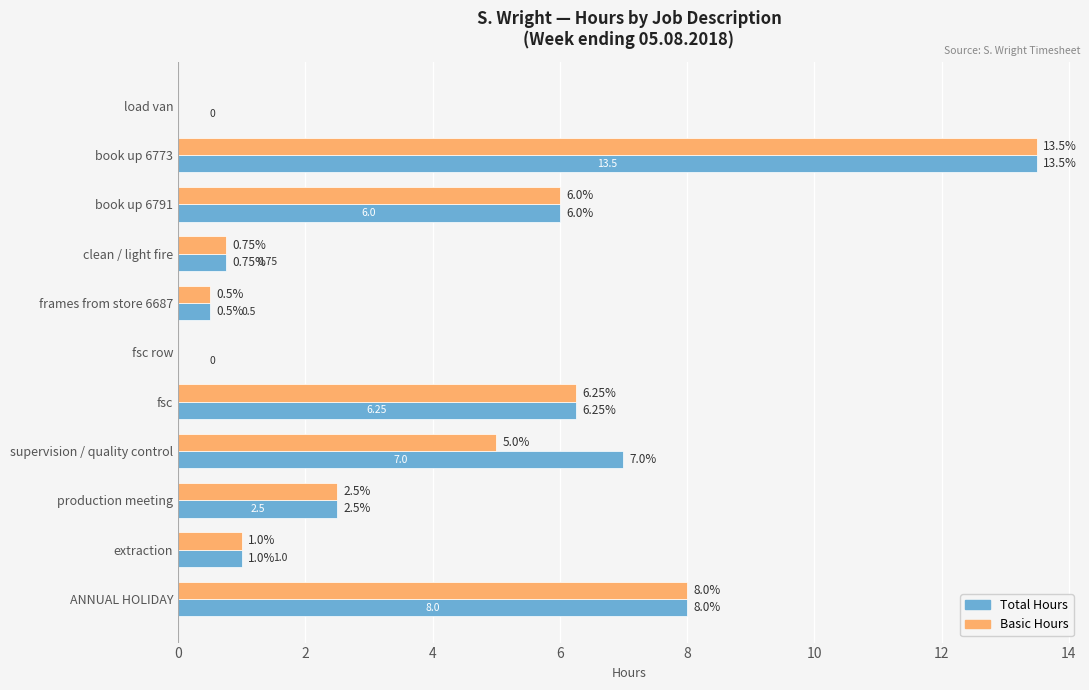

What is the sum of the Total Hours values at fsc row and supervision / quality control?

7.0